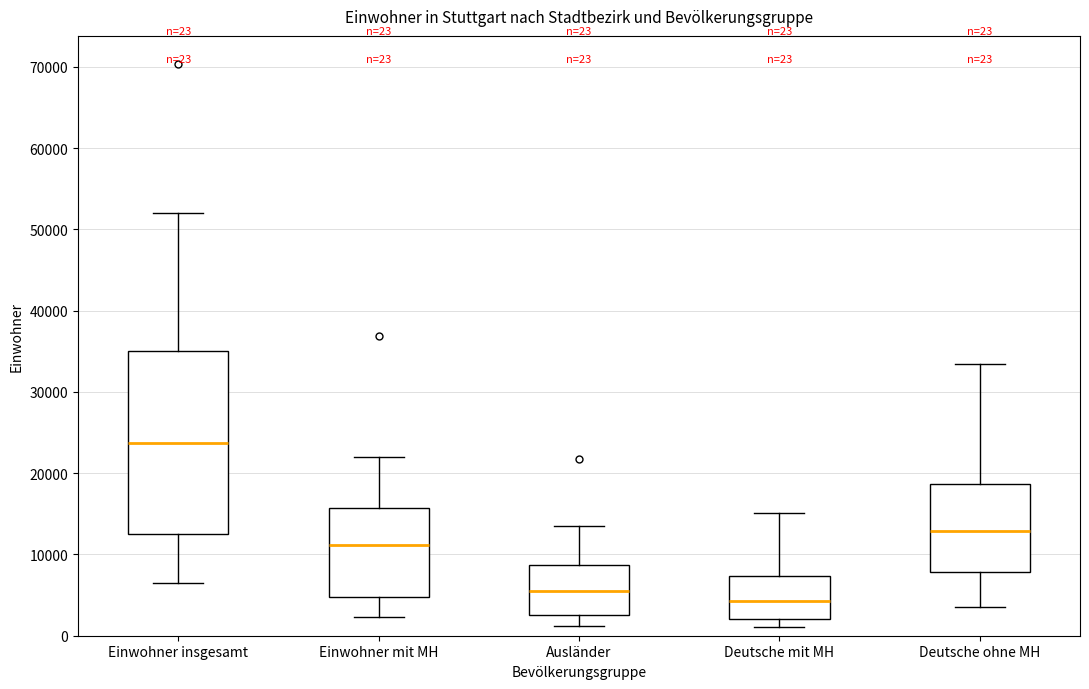

Which box has the lowest median line?

Deutsche mit MH